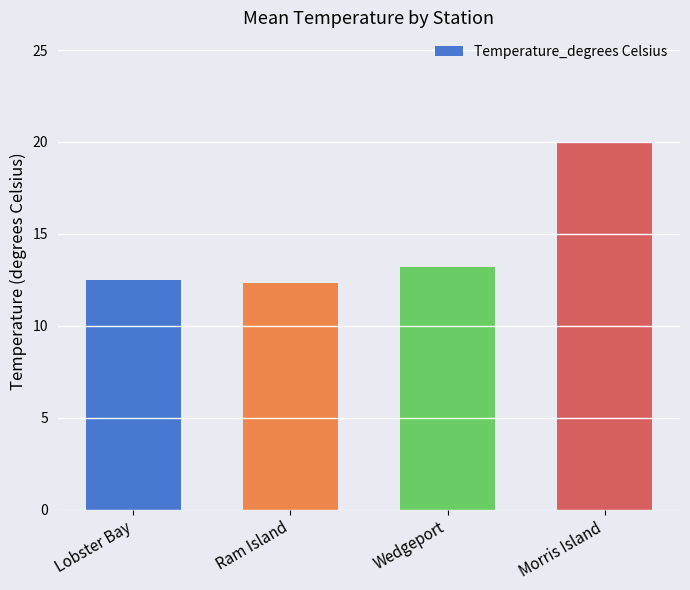

What position from the right is Morris Island?

1